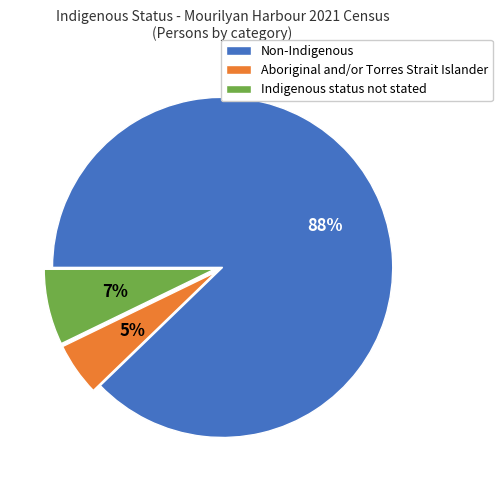

Rank the categories by value from highest to lowest.

Non-Indigenous, Indigenous status not stated, Aboriginal and/or Torres Strait Islander